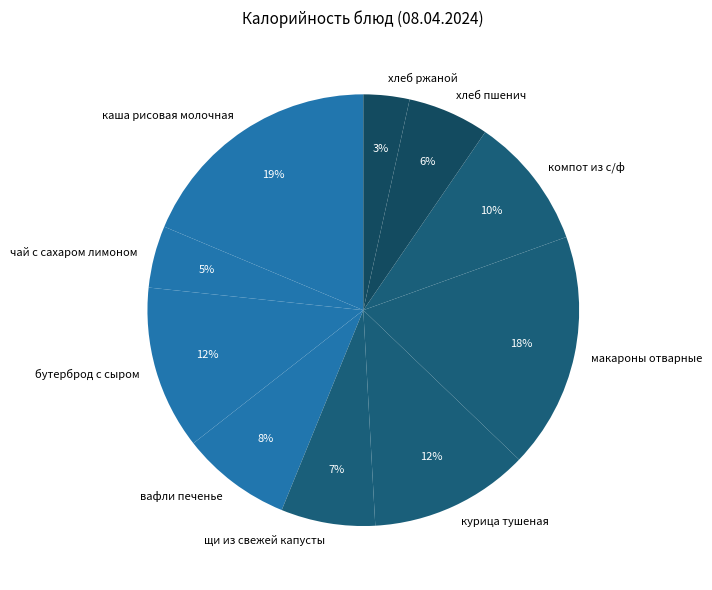

Which has a higher value, щи из свежей капусты or курица тушеная?

курица тушеная